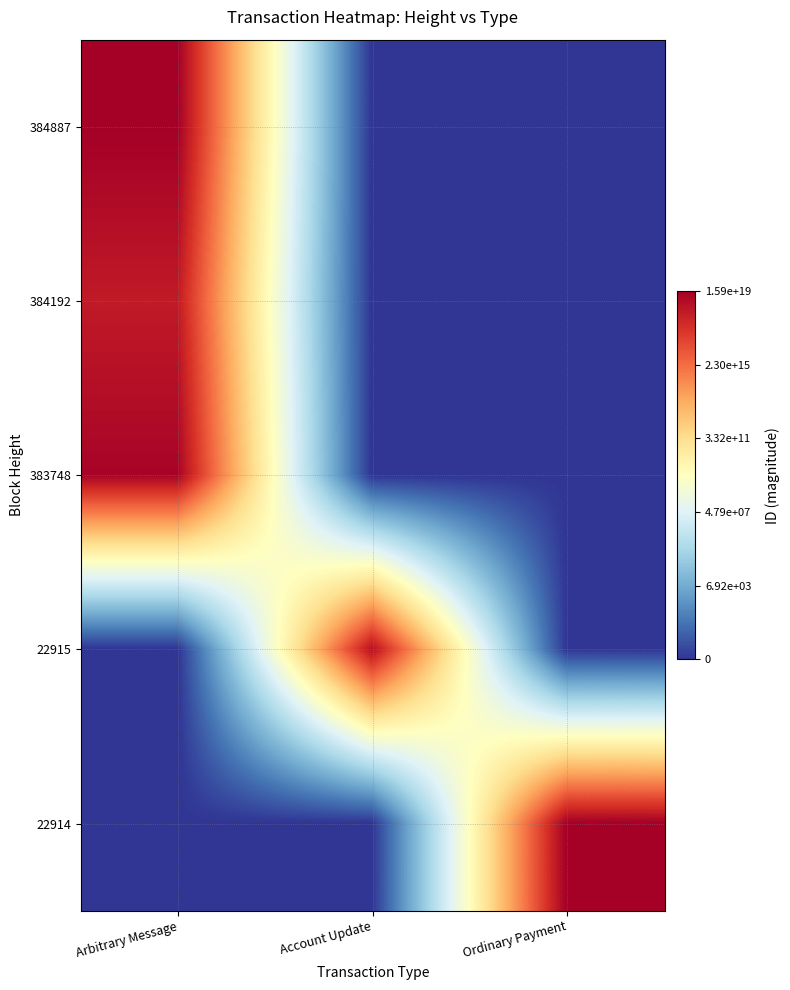

Reading left to right, what are all the values shown in this chart?

384887: Arbitrary Message=19.2	Account Update=0.0	Ordinary Payment=0.0
384192: Arbitrary Message=18.1	Account Update=0.0	Ordinary Payment=0.0
383748: Arbitrary Message=19.0	Account Update=0.0	Ordinary Payment=0.0
22915: Arbitrary Message=0.0	Account Update=18.5	Ordinary Payment=0.0
22914: Arbitrary Message=0.0	Account Update=0.0	Ordinary Payment=19.2